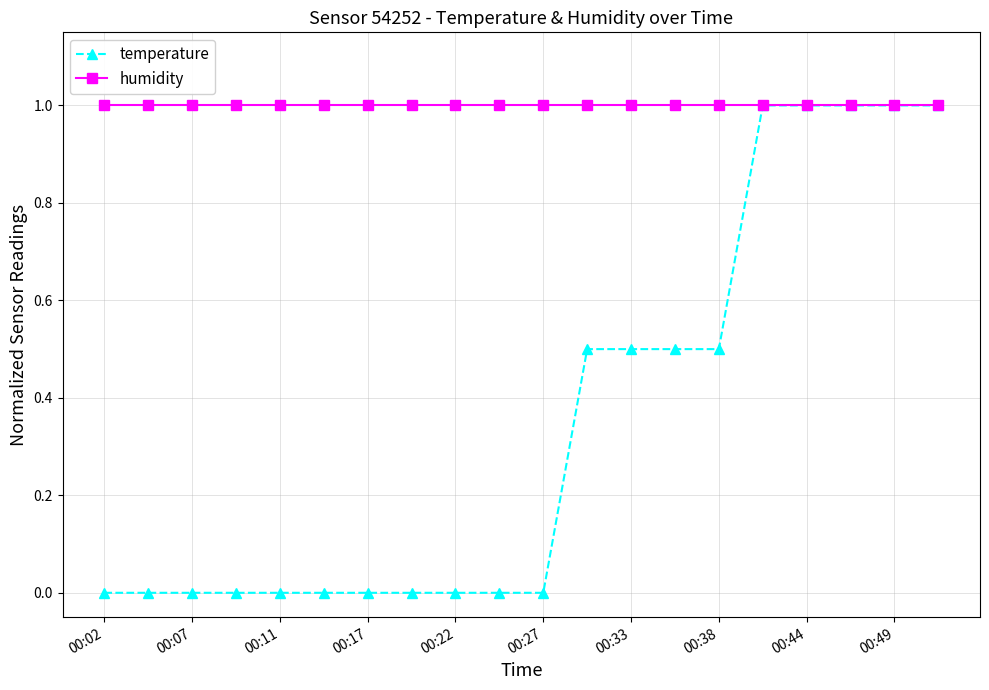

List the series in order of their overall mean, lowest first.

temperature, humidity